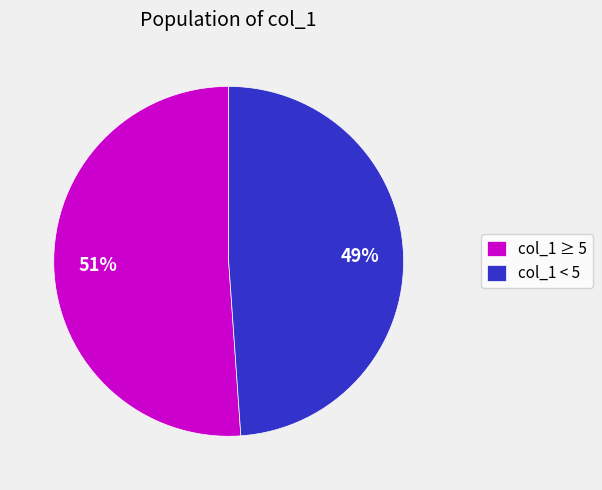

True or false: col_1 < 5 accounts for 49% of the total.

True